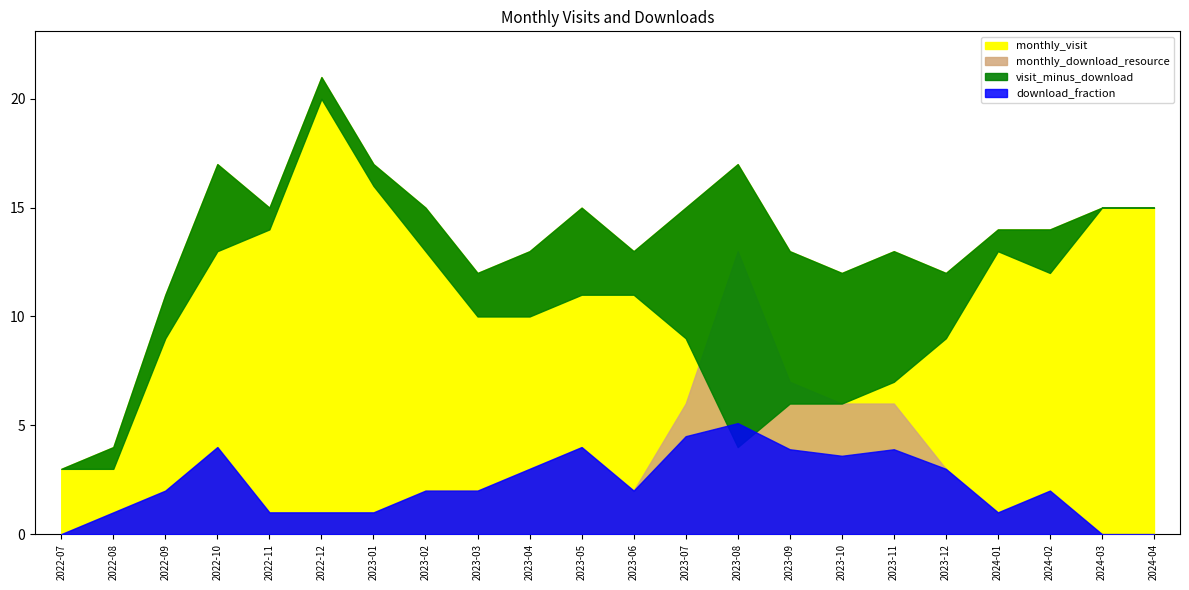

How many interior local valleys does the monthly_download_resource series have?

2